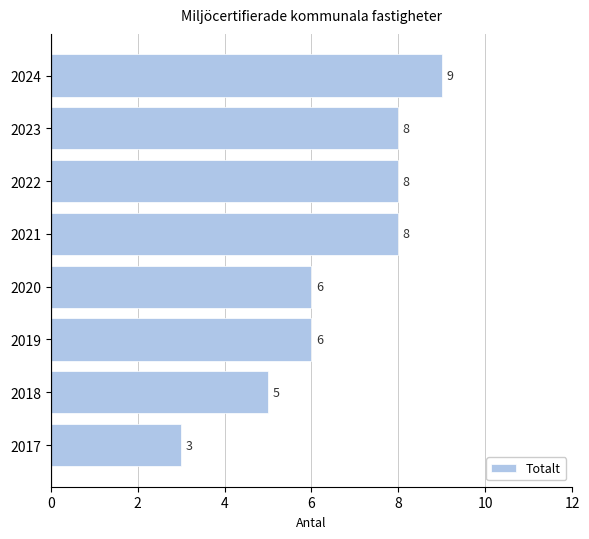

True or false: the data shows 16 at 2024.

False